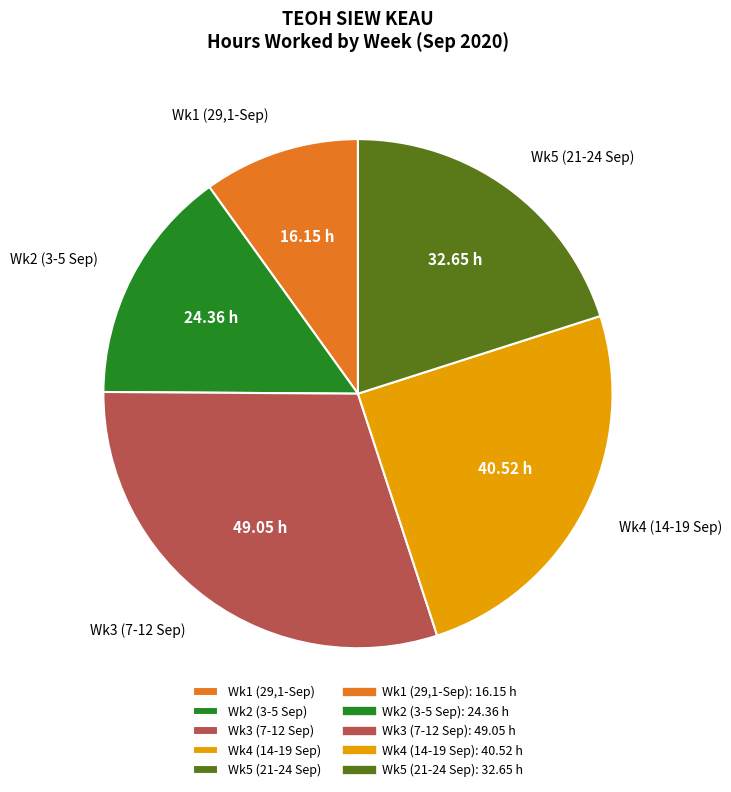

Which slice is the largest?

Wk3 (7-12 Sep)